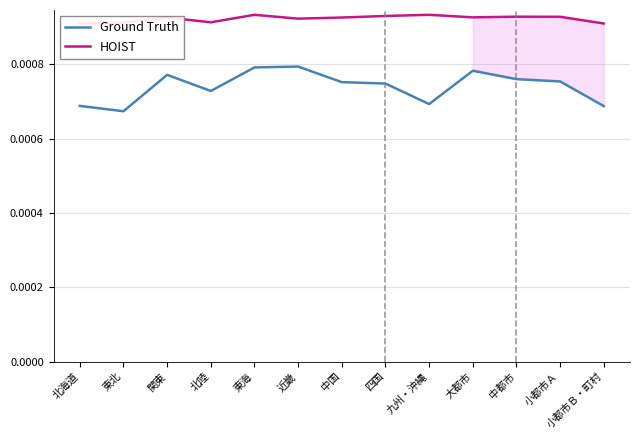

At which category is the sum across all series the highest?

東海